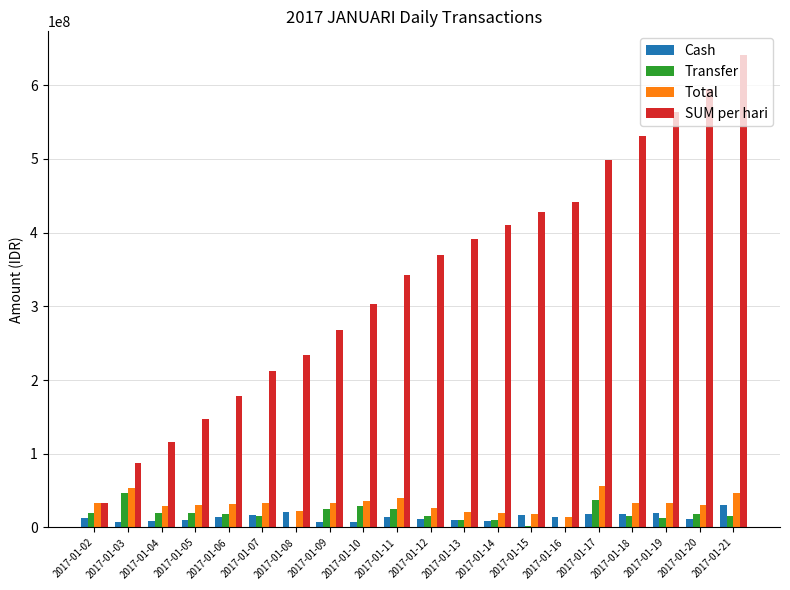

Which series changed the most between 2017-01-10 and 2017-01-18?

SUM per hari